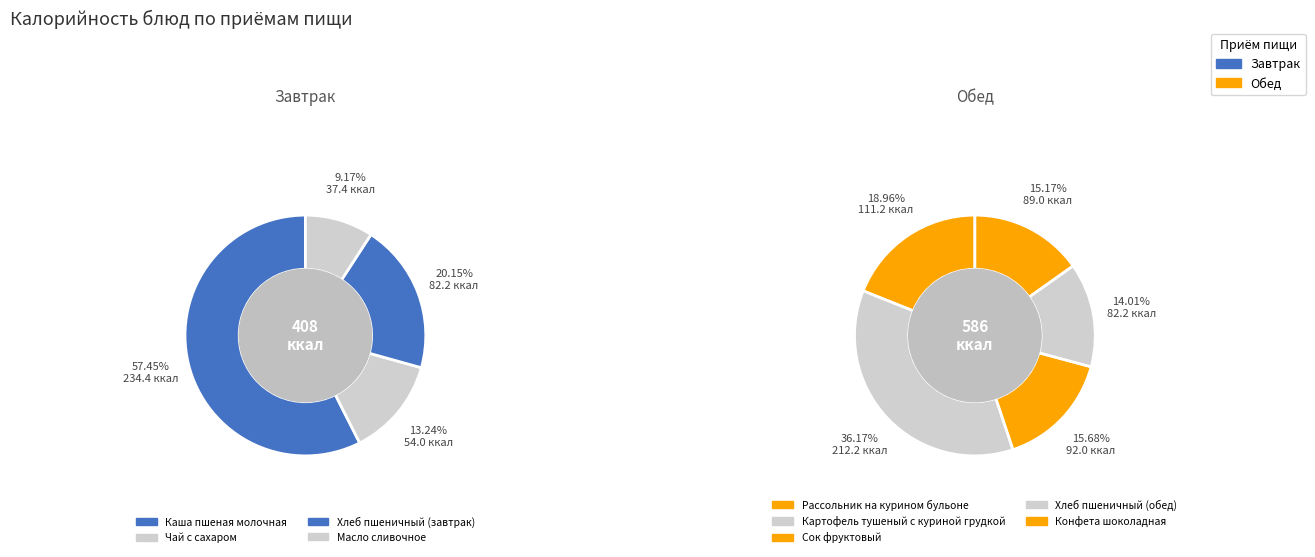

Rank the categories by value from highest to lowest.

Каша пшеная молочная, Картофель тушеный с куриной грудкой, Рассольник на курином бульоне, Сок фруктовый, Конфета шоколадная, Хлеб пшеничный (завтрак), Хлеб пшеничный (обед), Чай с сахаром, Масло сливочное